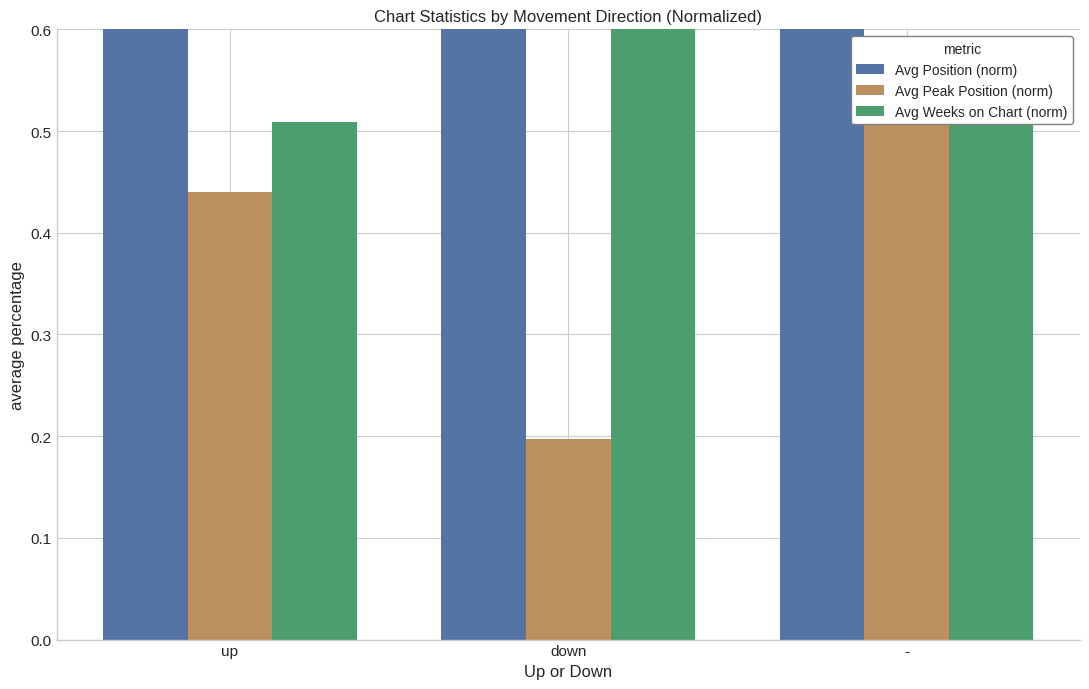

What is the difference between the highest and lowest values at -?

0.4